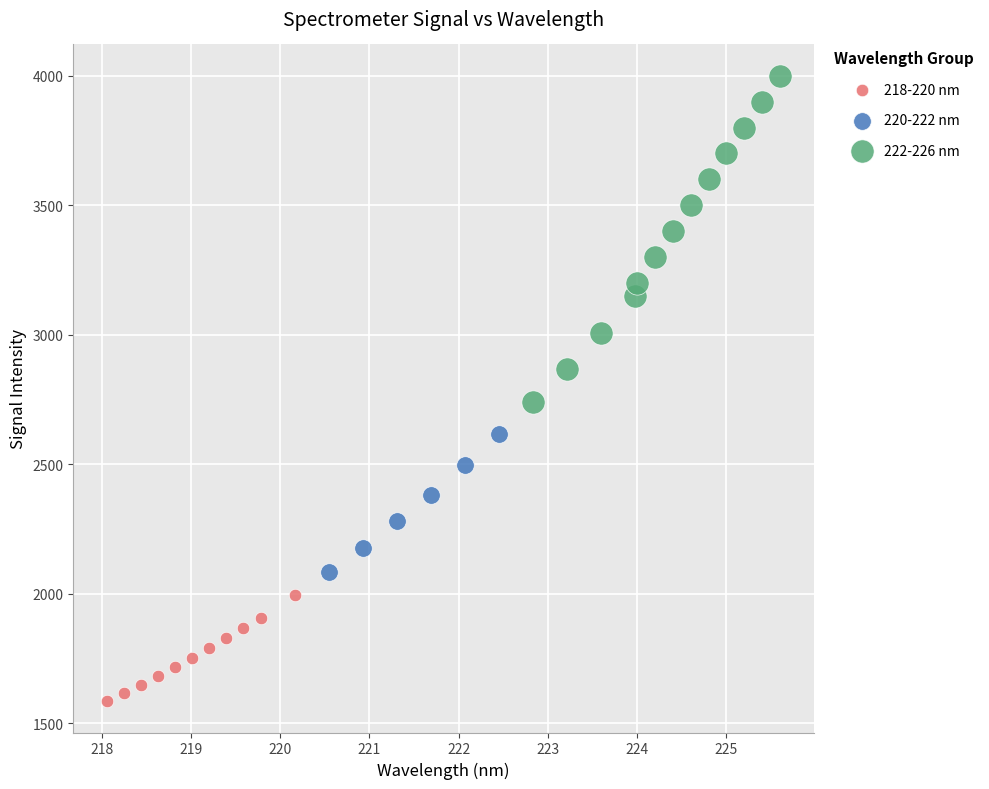

Which series has the widest spread of Y values?

222-226 nm